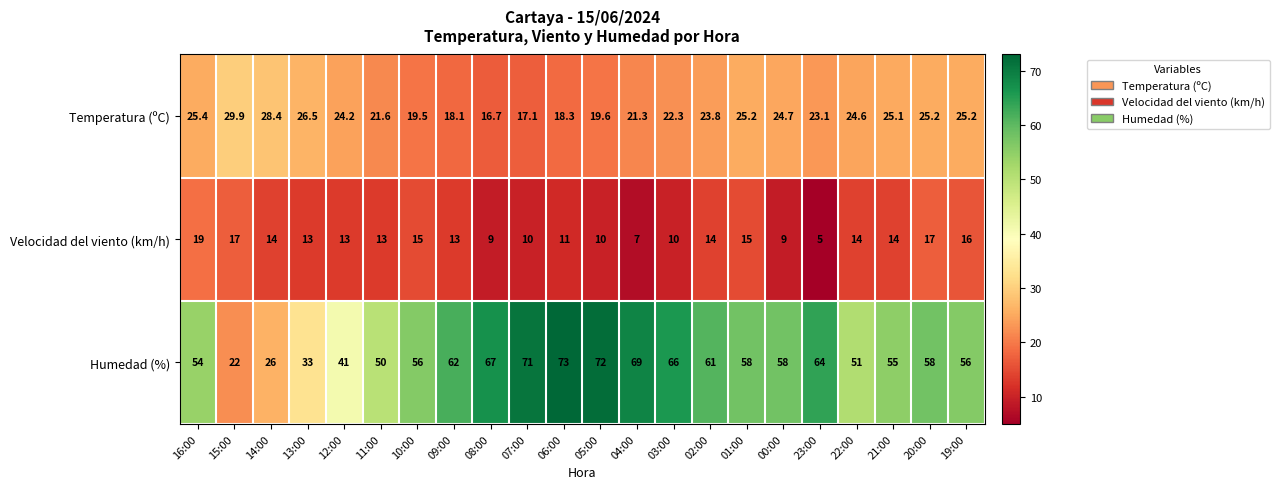

Is the value of Velocidad del viento (km/h) at 04:00 greater than the value of Humedad (%) at 11:00?

No